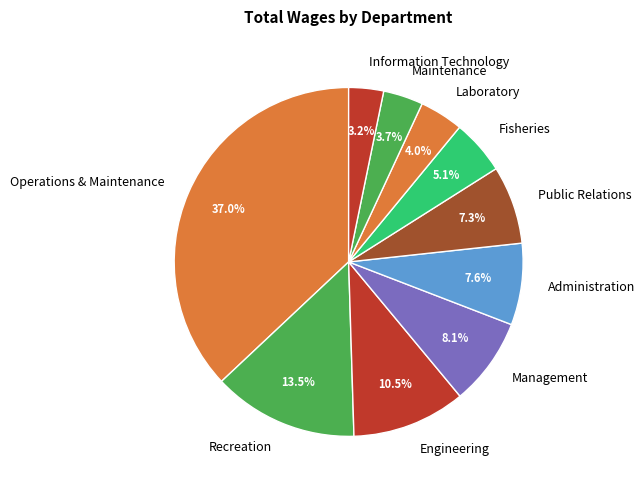

Between Engineering and Public Relations, which is larger?

Engineering